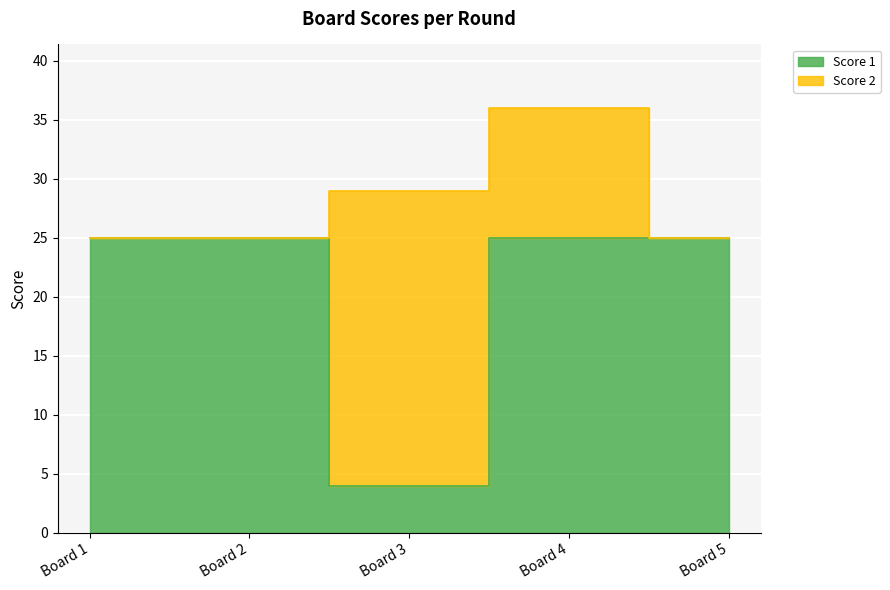

Reading left to right, extract all data points from this chart.

25	25	4	25	25